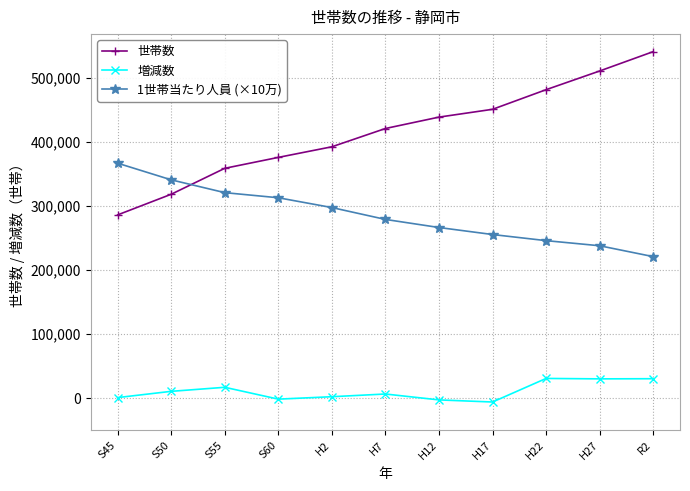

What is the difference between the maximum and minimum values in the 世帯数 series?

255121